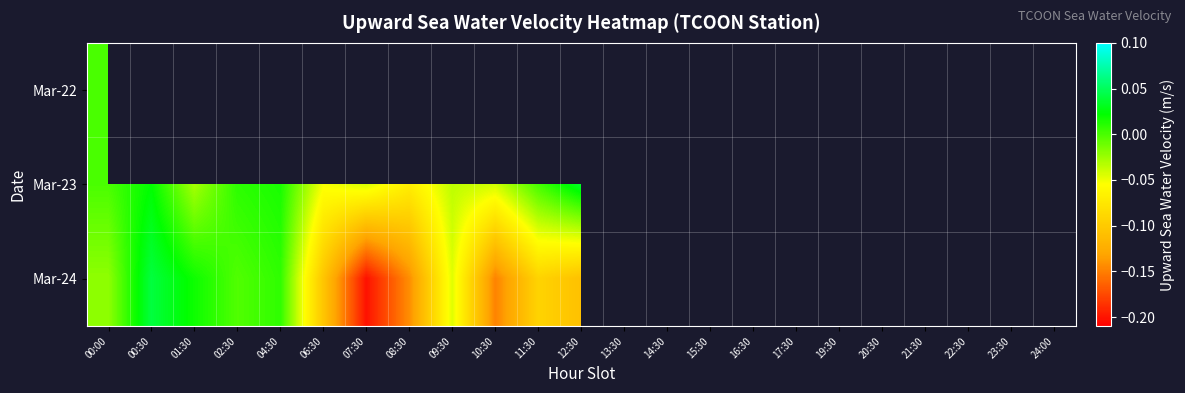

Rank the series by their maximum value, from lowest to highest.

Mar-22, Mar-24, Mar-23